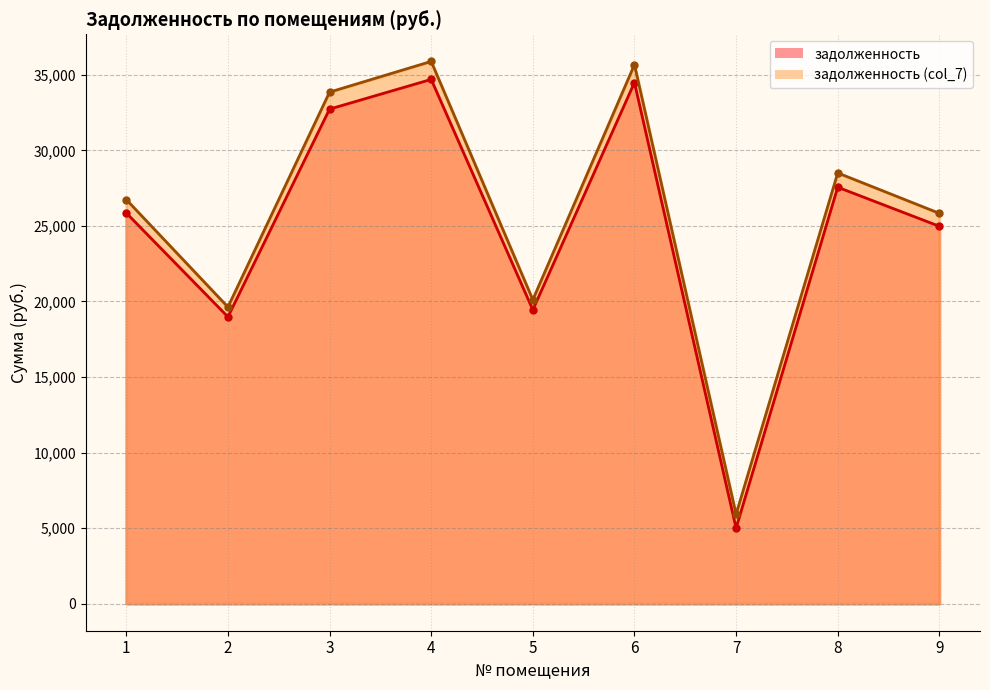

Where is задолженность nearest to the value 19845?

5